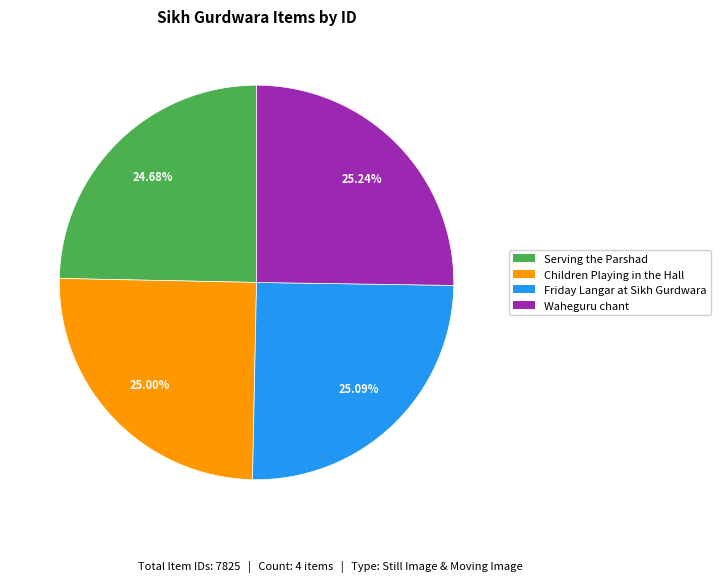

Count the number of slices in the pie.

4